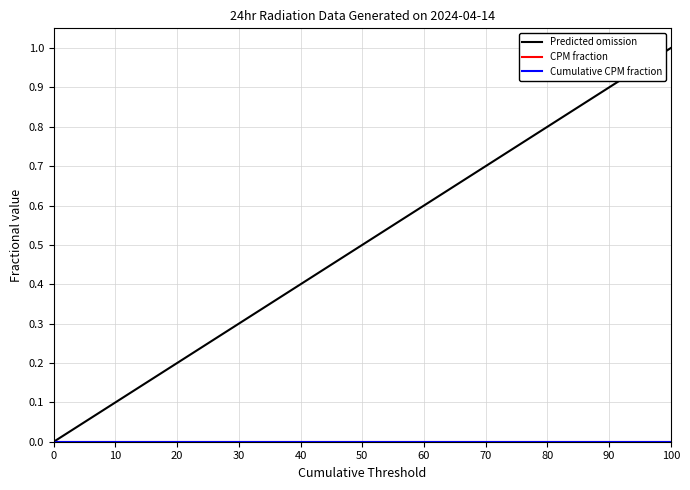

Does the chart display data point markers on the line(s)?

No